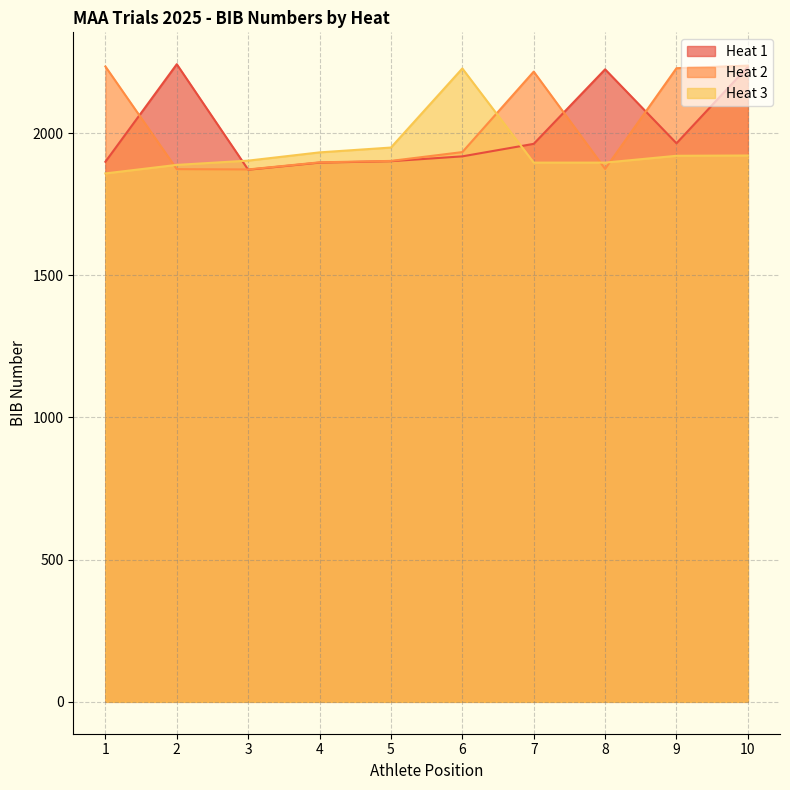

Which series ends up on top after the final intersection of Heat 2 and Heat 1?

Heat 2